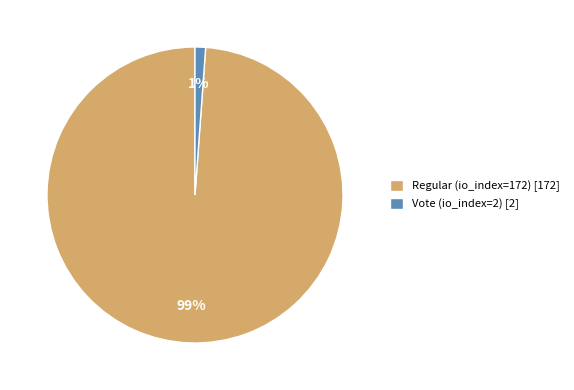

Is it true that Regular (io_index=172) is 99% of the pie?

True